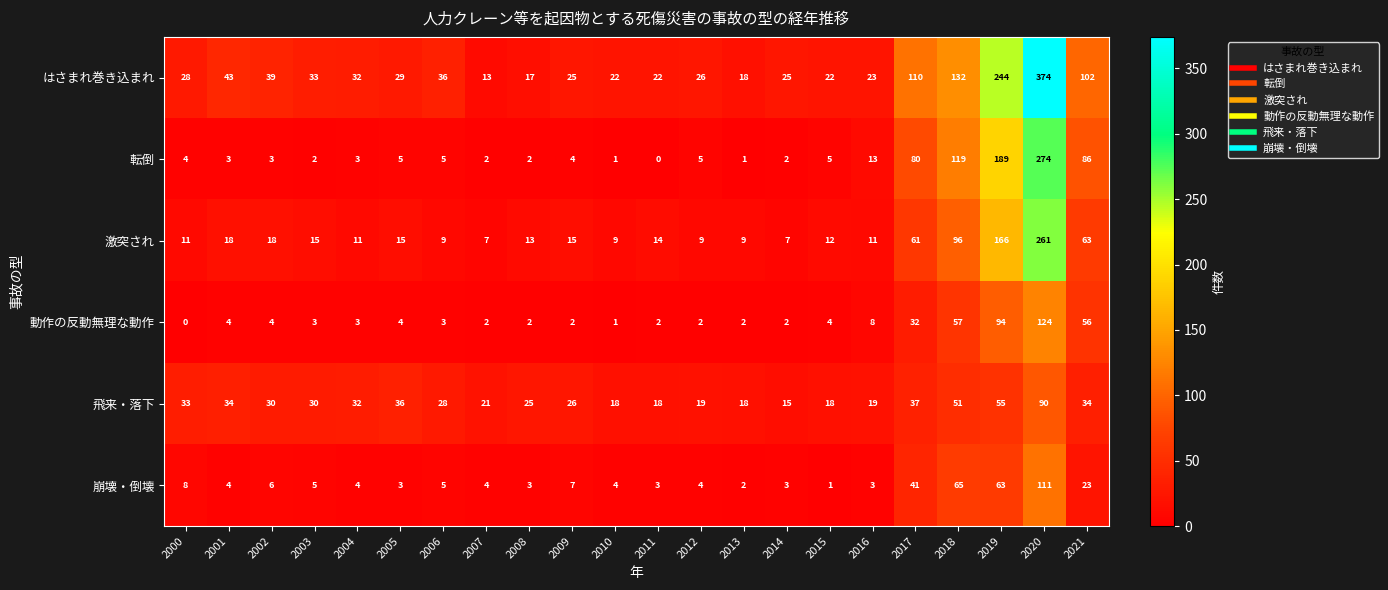

Between 2006 and 2017, which series saw the biggest shift?

転倒